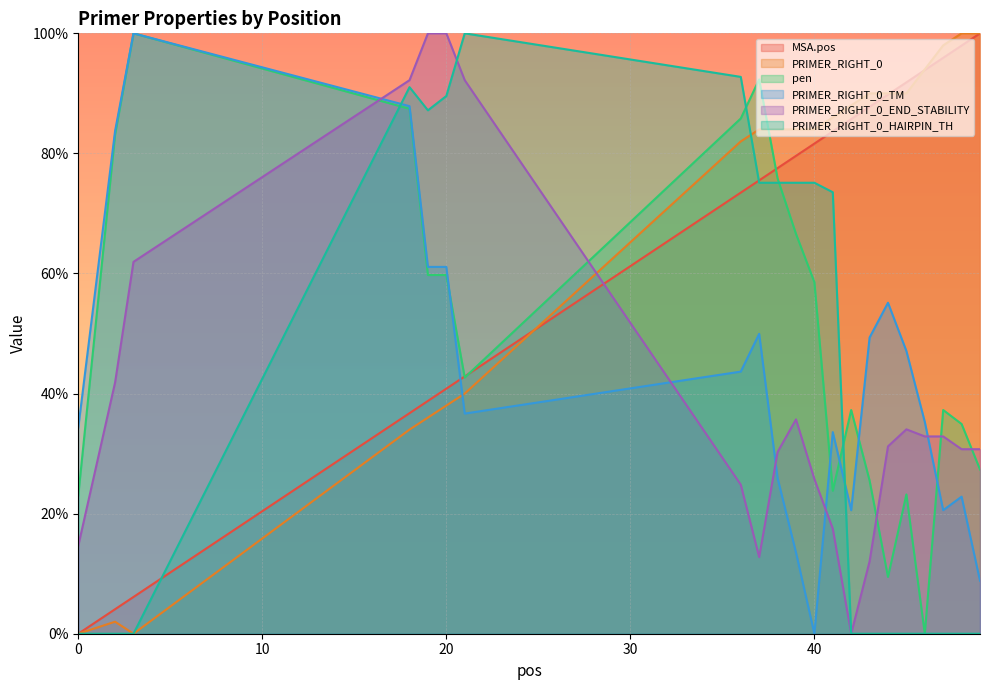

What is the sum of the PRIMER_RIGHT_0_HAIRPIN_TH values at 37 and 0?

75.1